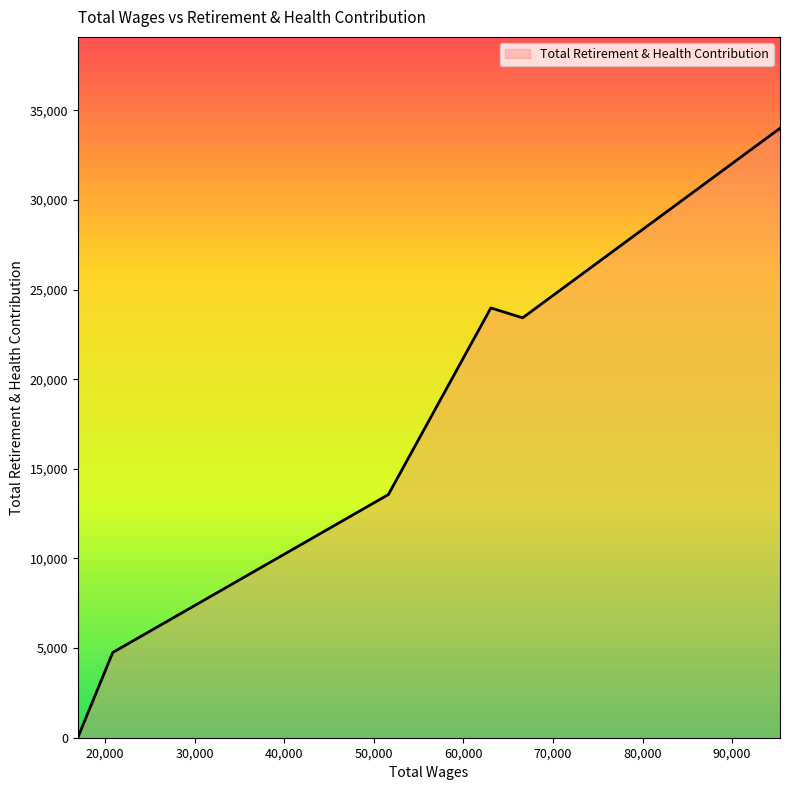

What is the greatest value displayed?

33998